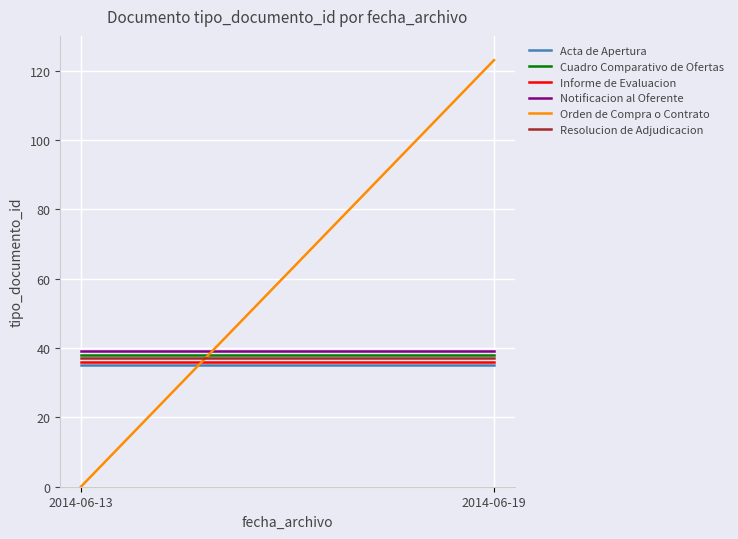

What is the approximate value of Informe de Evaluacion at 2014-06-19?

36